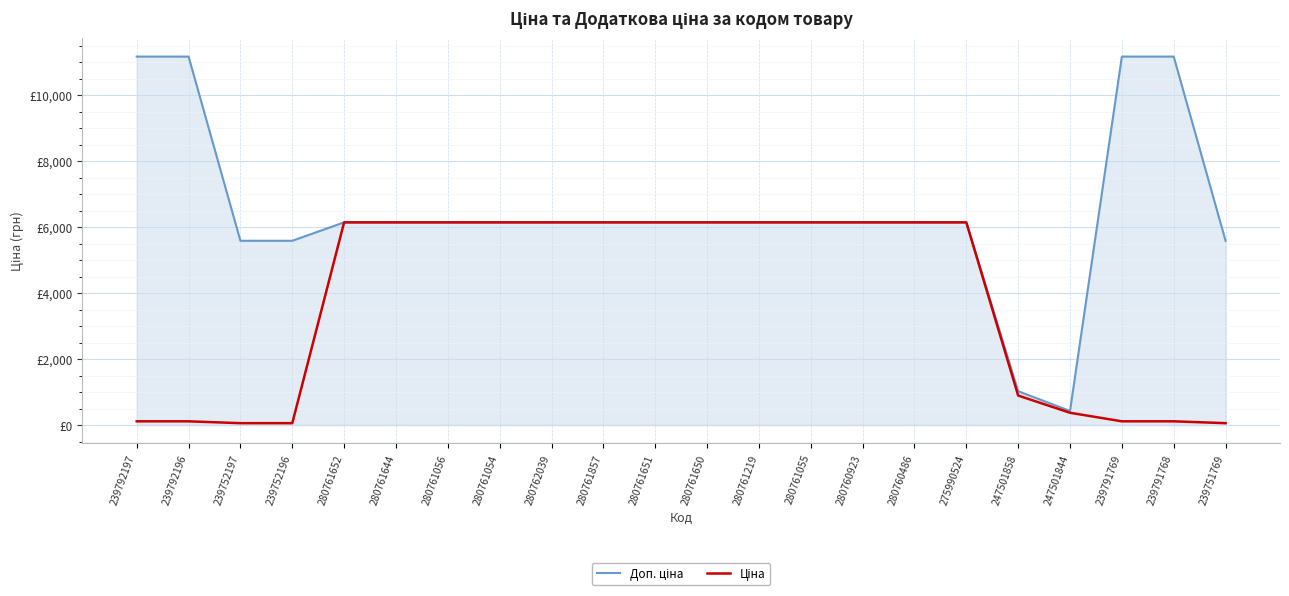

What is the difference between the second highest and second lowest values in the Доп. ціна series?

10145.3